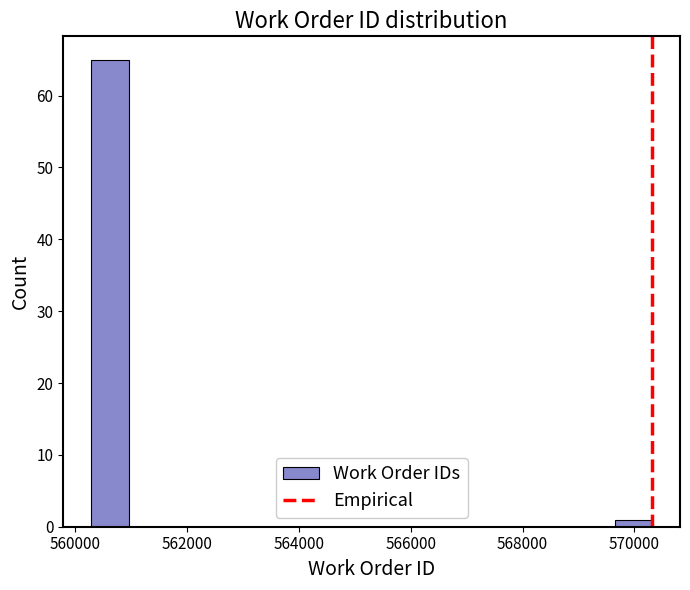

Around what value on the x-axis is the tallest bar? Give the approximate position of its centre, as read against the axis.

560600